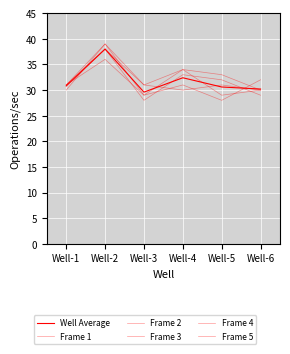

How many series are shown in this chart?

6